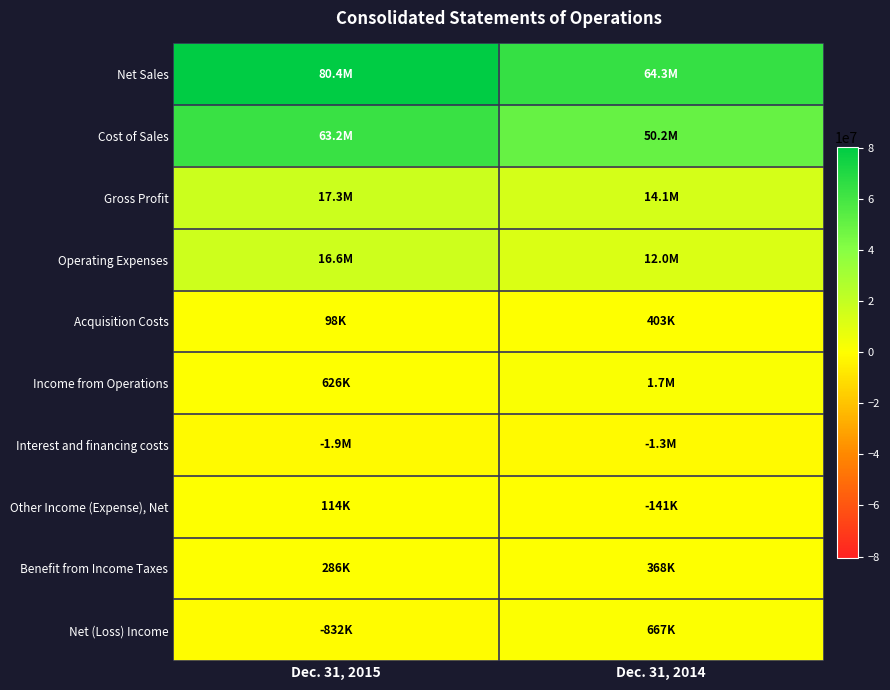

Which series changed the most between Dec. 31, 2015 and Dec. 31, 2014?

Net Sales